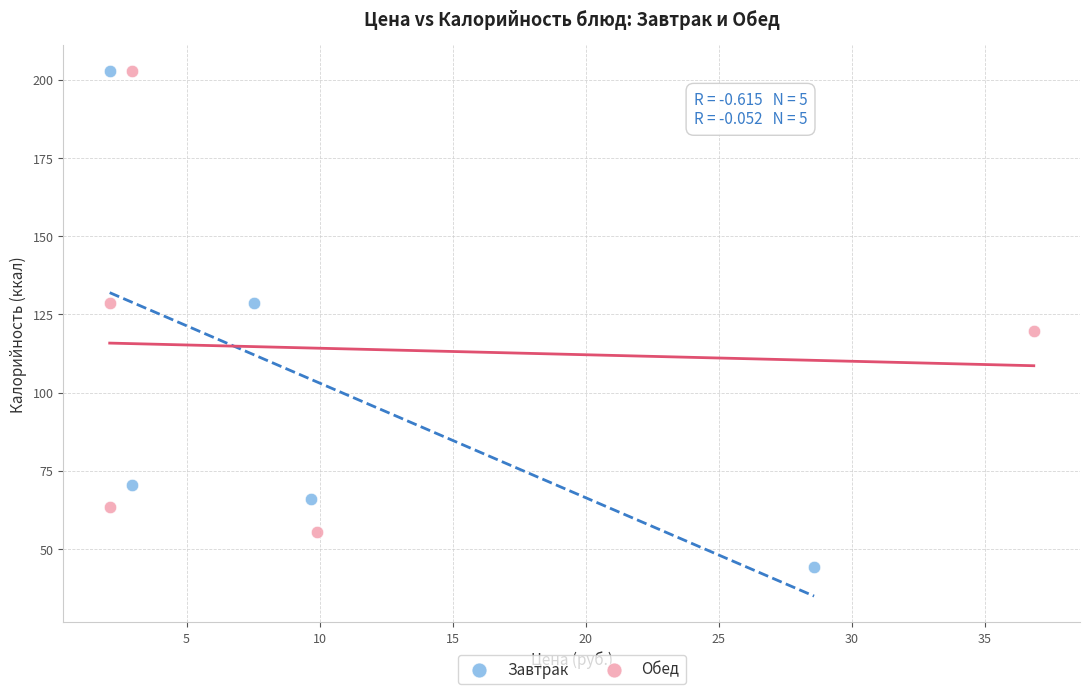

Which series reaches the minimum Y coordinate?

Завтрак